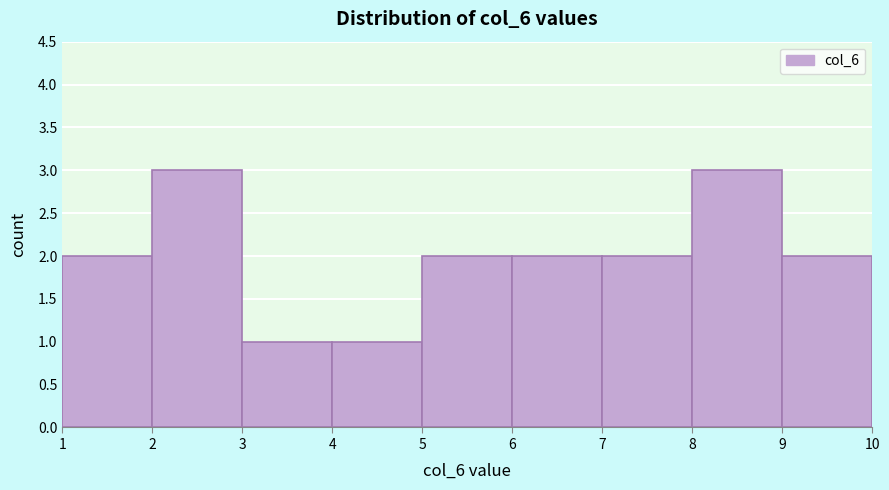

Reading left to right, list every bar in this chart as the range it spans on the x-axis followed by its height. The values are not printed on the chart, so give them approximately, as read against the axis.

1 to 2: 2
2 to 3: 3
3 to 4: 1
4 to 5: 1
5 to 6: 2
6 to 7: 2
7 to 8: 2
8 to 9: 3
9 to 10: 2